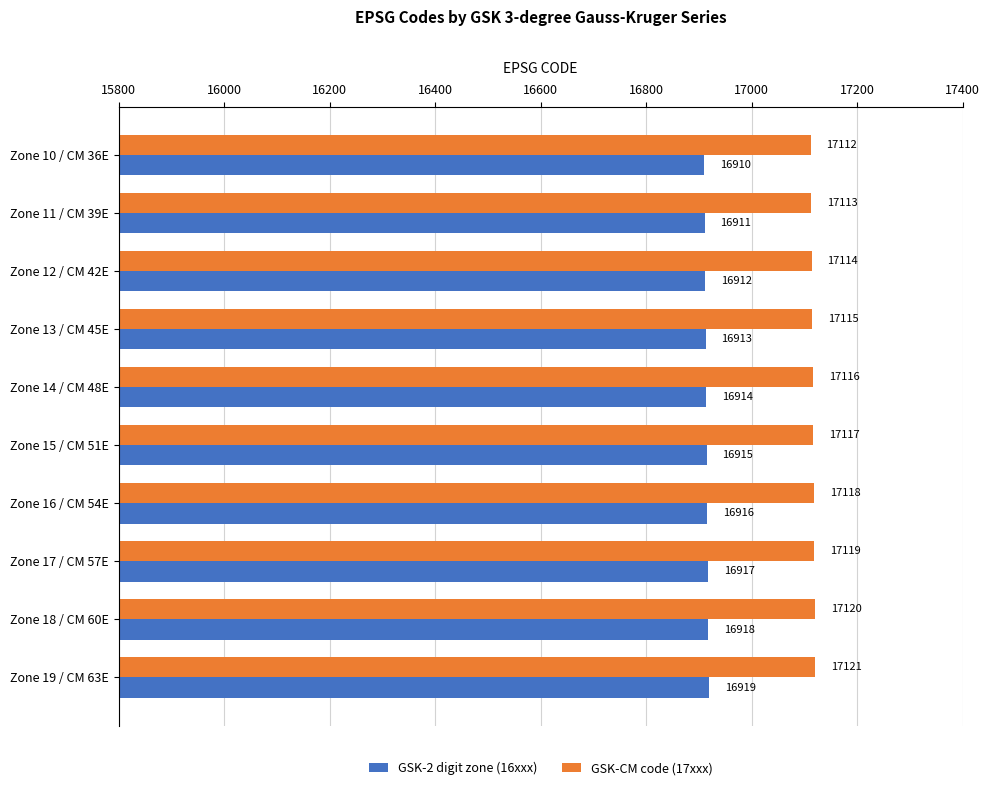

What is the sum of the GSK-2 digit zone (16xxx) values at Zone 11 / CM 39E and Zone 14 / CM 48E?

33825